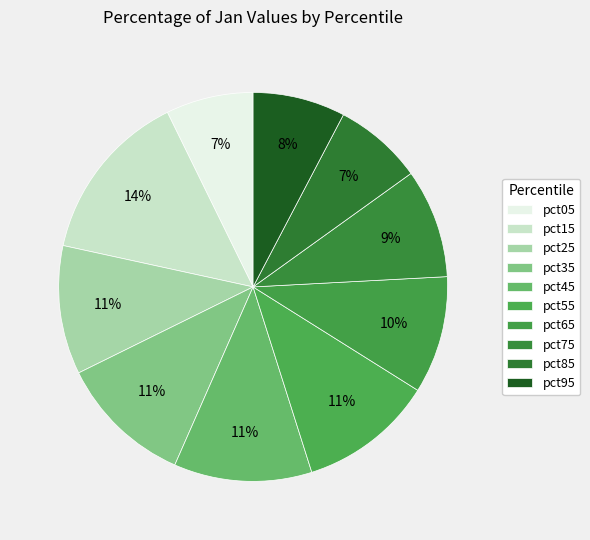

Which category has the biggest portion of the pie?

pct15